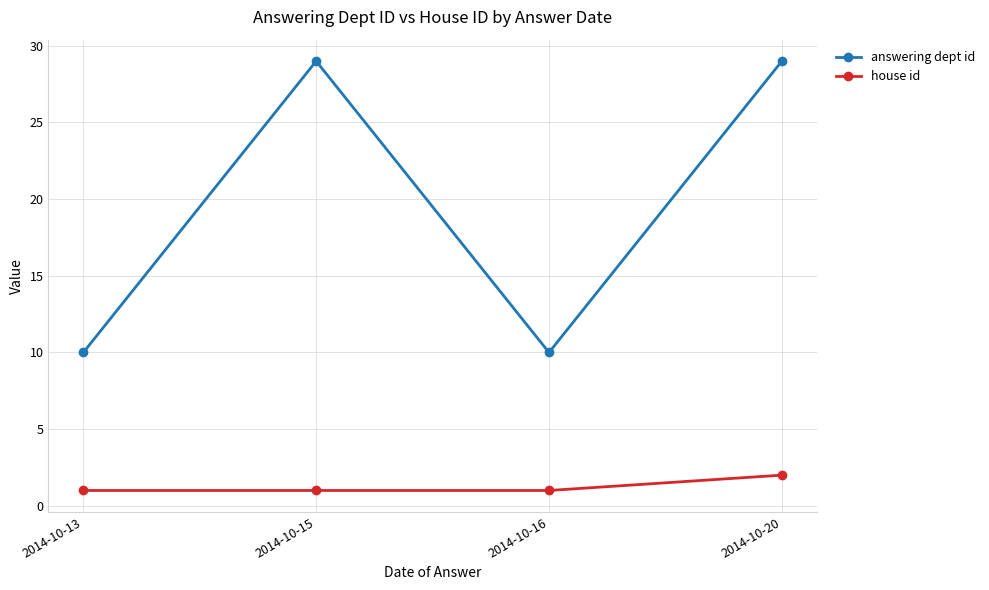

What is the minimum value shown in the chart?

1